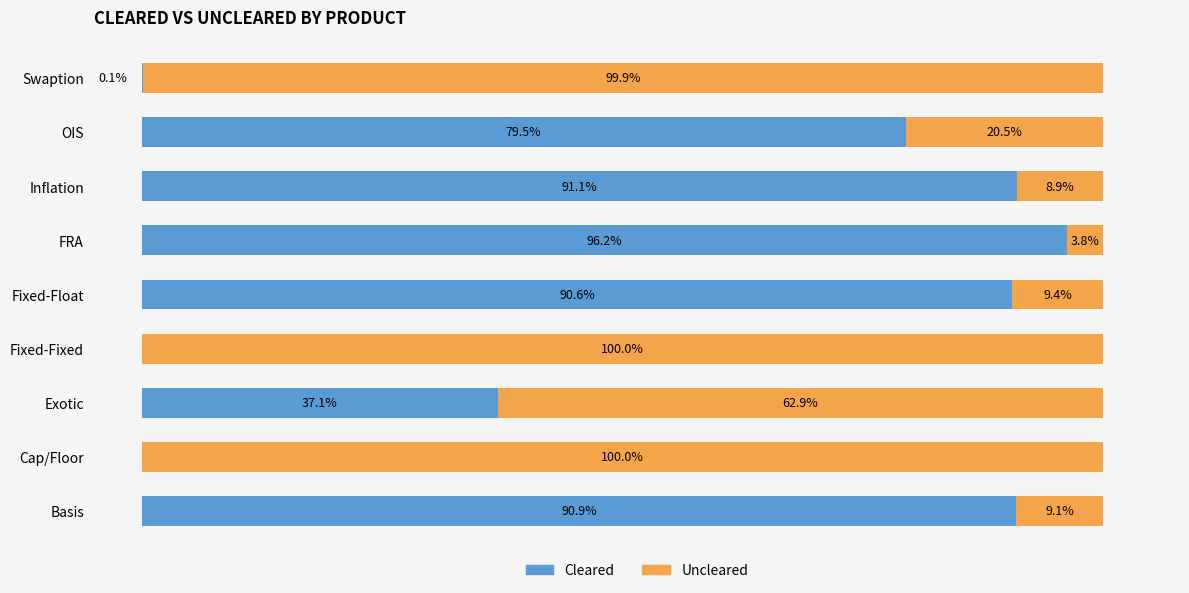

Where is Cleared nearest to the value 48?

Exotic